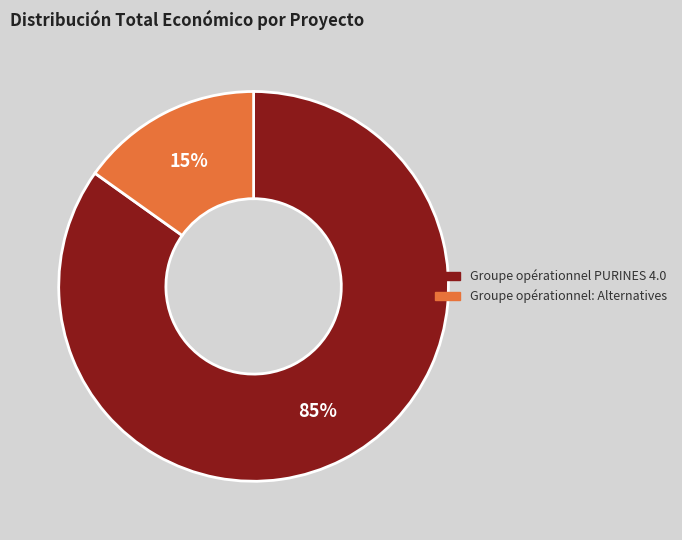

What percentage is the Groupe opérationnel PURINES 4.0 slice, to the nearest percent?

85%